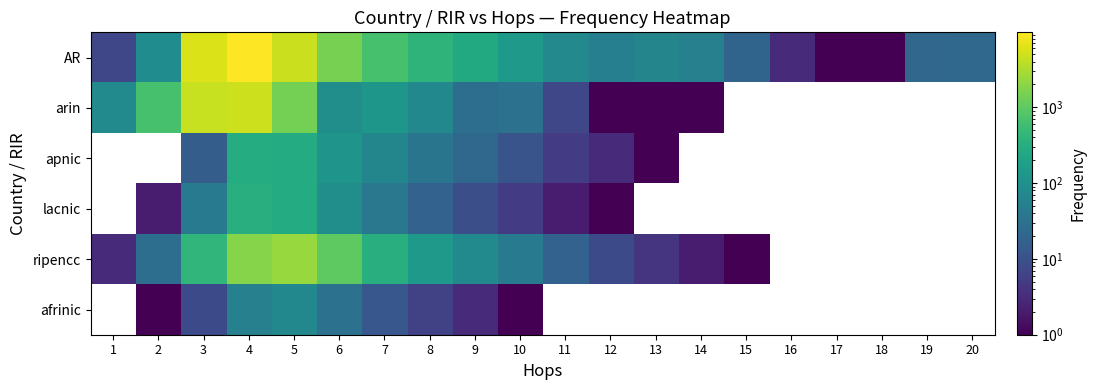

How many data points does each series have?

20